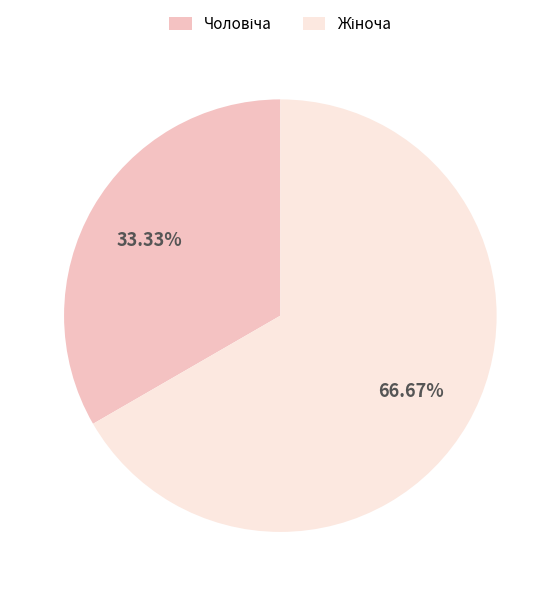

Does any single category account for the majority?

Yes